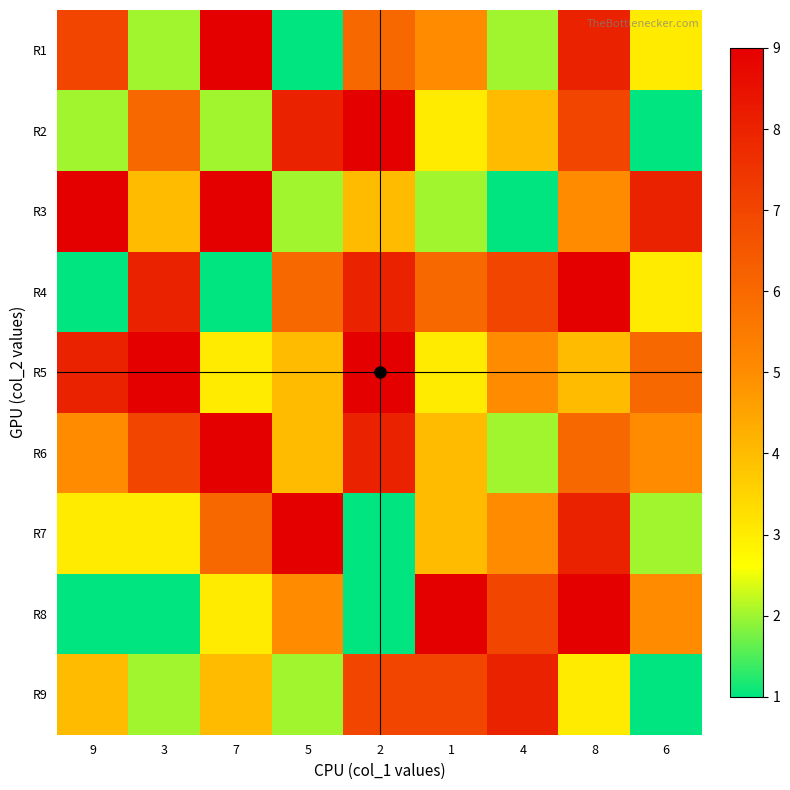

Reading right to left, list all the values displayed in this chart.

R1: 6=3	8=8	4=2	1=5	2=6	5=1	7=9	3=2	9=7
R2: 6=1	8=7	4=4	1=3	2=9	5=8	7=2	3=6	9=2
R3: 6=8	8=5	4=1	1=2	2=4	5=2	7=9	3=4	9=9
R4: 6=3	8=9	4=7	1=6	2=8	5=6	7=1	3=8	9=1
R5: 6=6	8=4	4=5	1=3	2=9	5=4	7=3	3=9	9=8
R6: 6=5	8=6	4=2	1=4	2=8	5=4	7=9	3=7	9=5
R7: 6=2	8=8	4=5	1=4	2=1	5=9	7=6	3=3	9=3
R8: 6=5	8=9	4=7	1=9	2=1	5=5	7=3	3=1	9=1
R9: 6=1	8=3	4=8	1=7	2=7	5=2	7=4	3=2	9=4